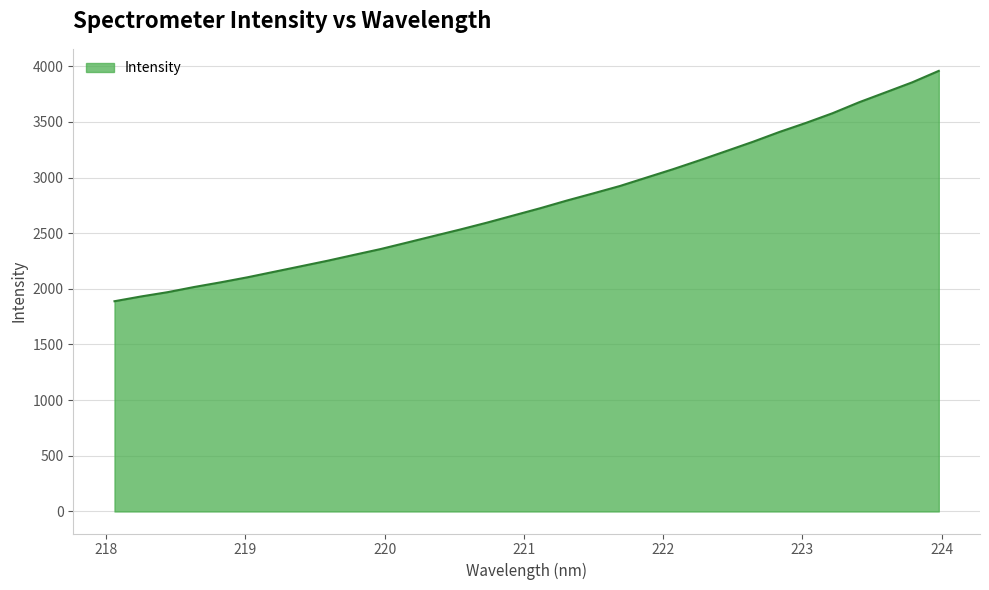

Count the number of data series in this chart.

1